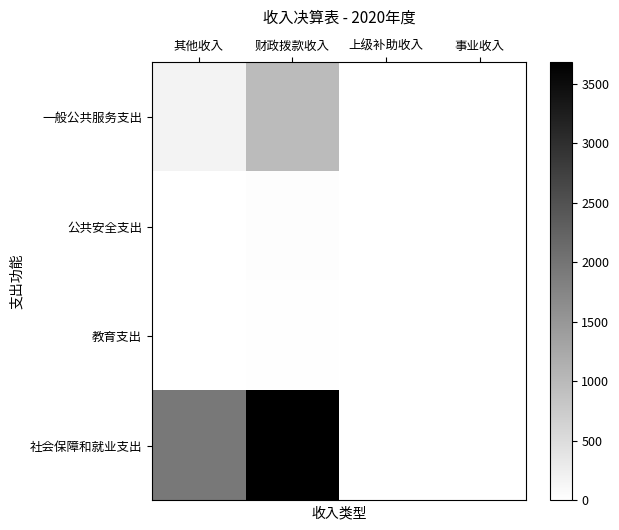

Reading right to left, transcribe all the data shown in this chart.

一般公共服务支出: 事业收入=0.0	上级补助收入=0.0	财政拨款收入=982.8	其他收入=175.9
公共安全支出: 事业收入=0.0	上级补助收入=0.0	财政拨款收入=31.2	其他收入=0.0
教育支出: 事业收入=0.0	上级补助收入=0.0	财政拨款收入=28.0	其他收入=4.0
社会保障和就业支出: 事业收入=0.0	上级补助收入=0.0	财政拨款收入=3679.2	其他收入=1949.1